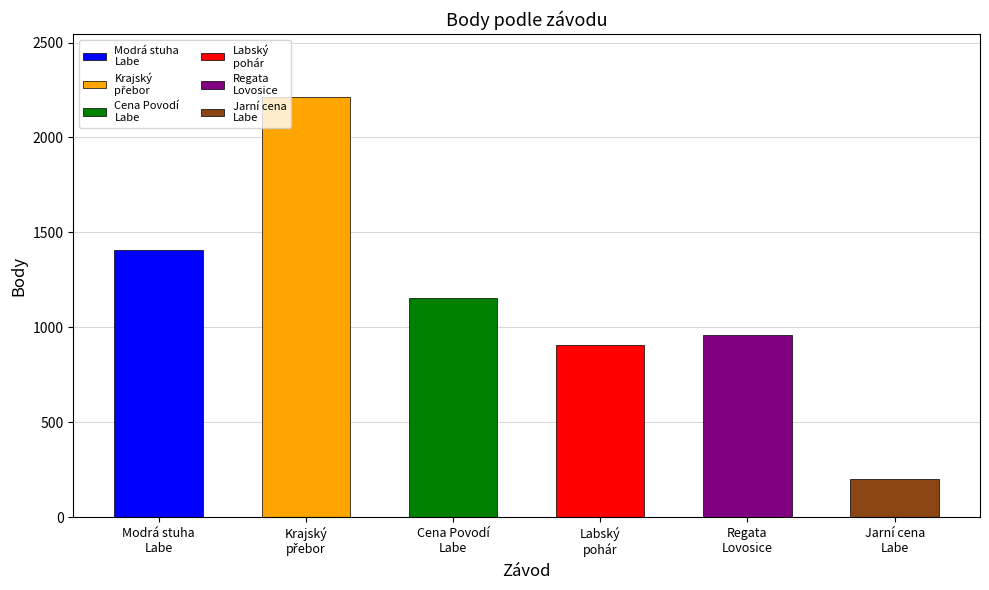

Does the chart contain any negative values?

No